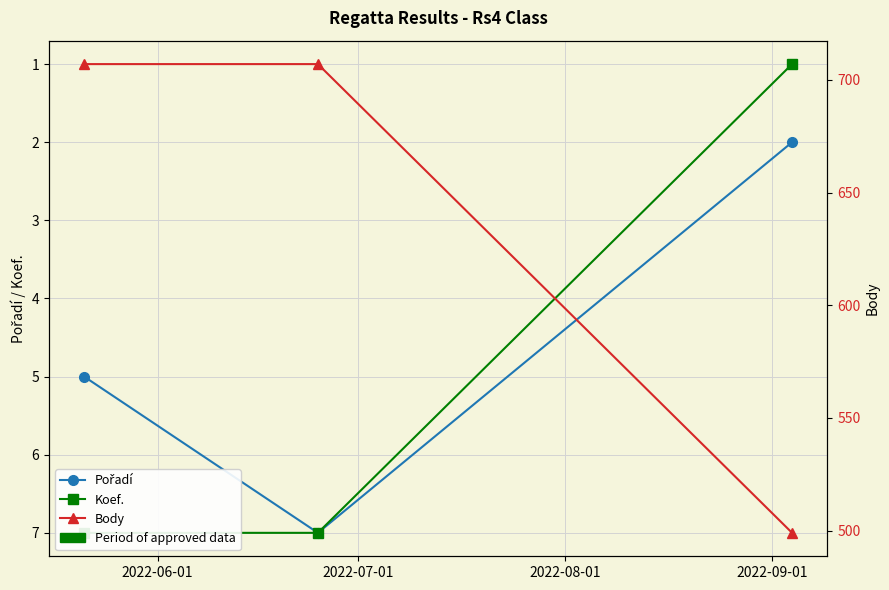

What is the label of the 2nd point from the left?

2022-07-01